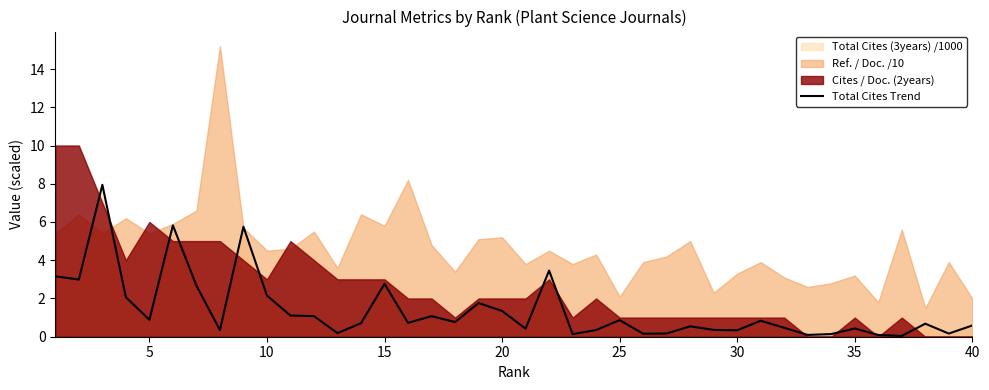

What is the sum of the values at 34 and 30?

3.1